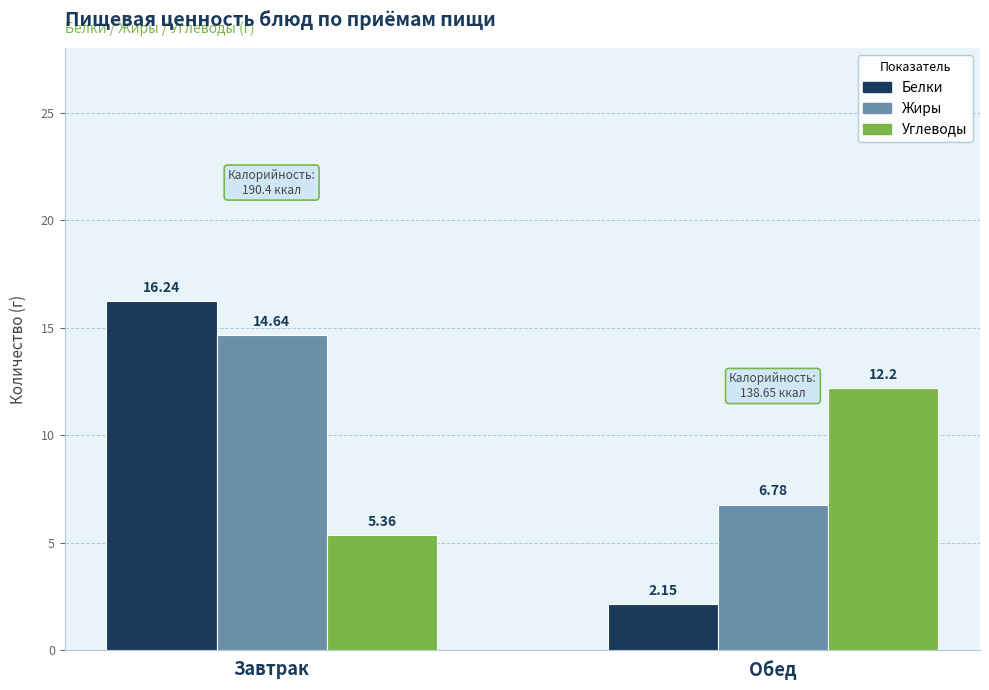

At which label does Жиры reach its peak?

Завтрак